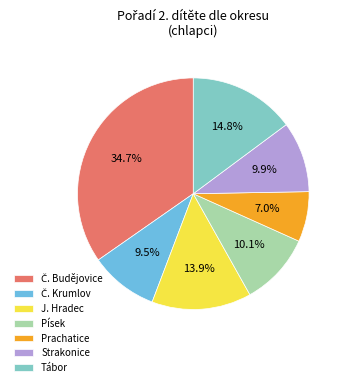

What percentage is the Písek slice, to the nearest percent?

10%